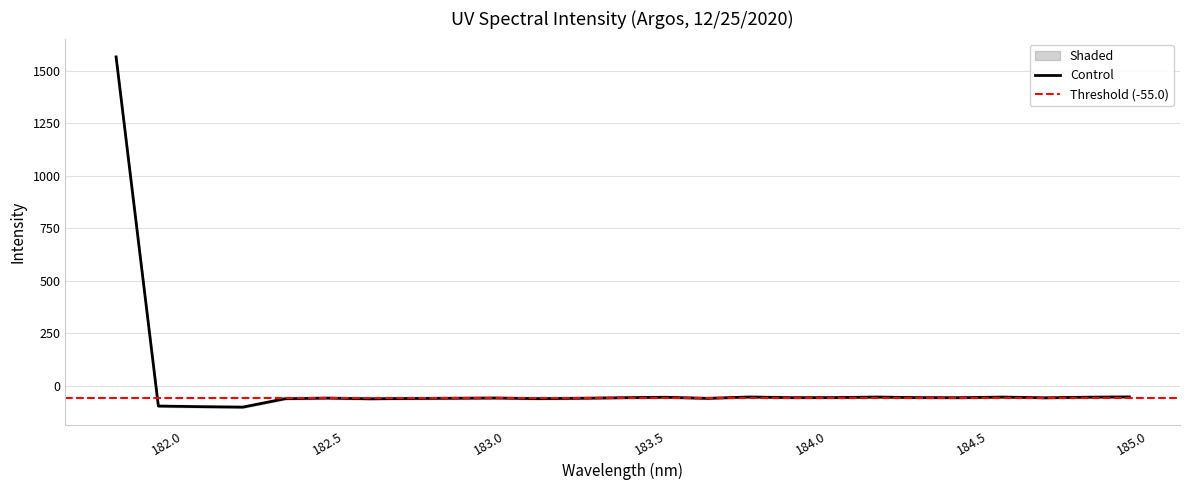

Rank the categories by value from highest to lowest.

181.8418, 184.9911297472, 183.811206745, 184.2046578328, 184.5979655002, 184.8600909338, 183.5488263418, 184.0735234058, 184.3357763242, 183.9423730432, 184.46687888, 183.4176122368, 184.7290361848, 183.0238743082, 182.498667305, 182.8925964608, 183.2863821962, 183.6800245112, 182.7613026778, 183.15513622, 182.3673257152, 182.6299929592, 181.9732053322, 182.1045947288, 182.2359681898